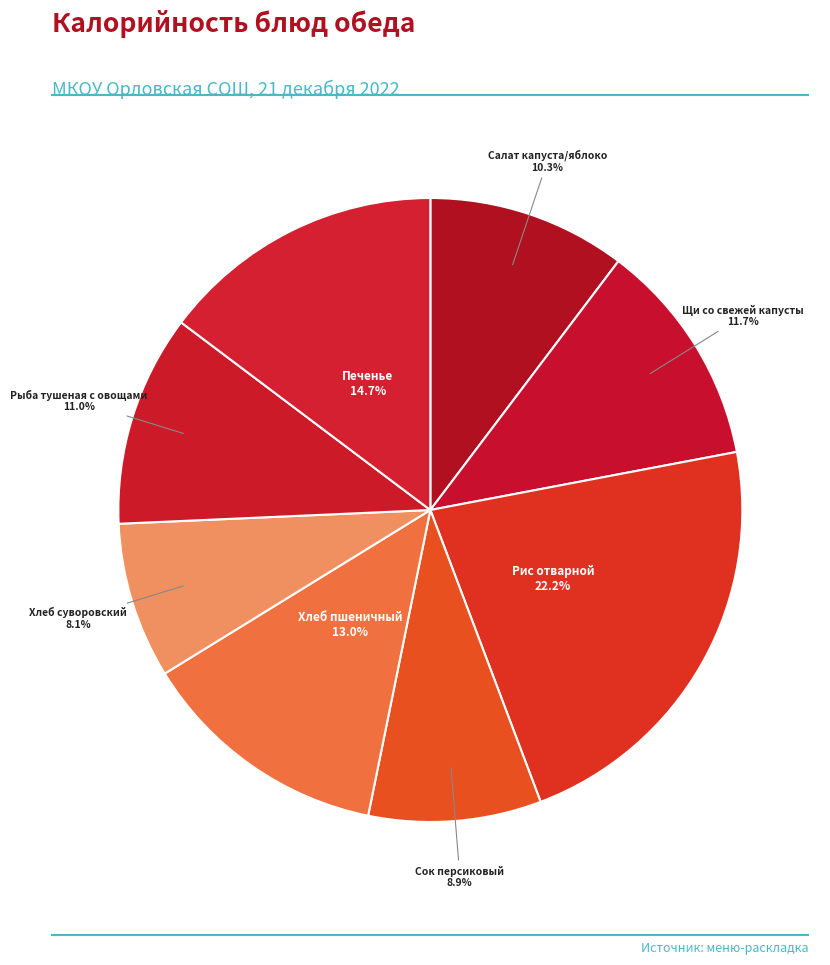

How many segments does this pie chart have?

8